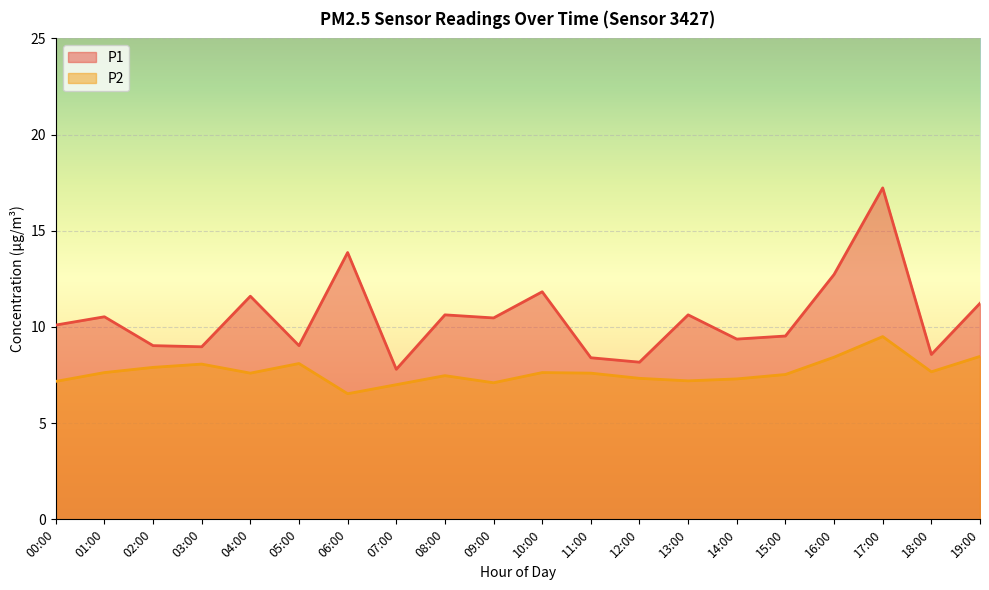

At 08:00, list the series in order from smallest to largest.

P2, P1